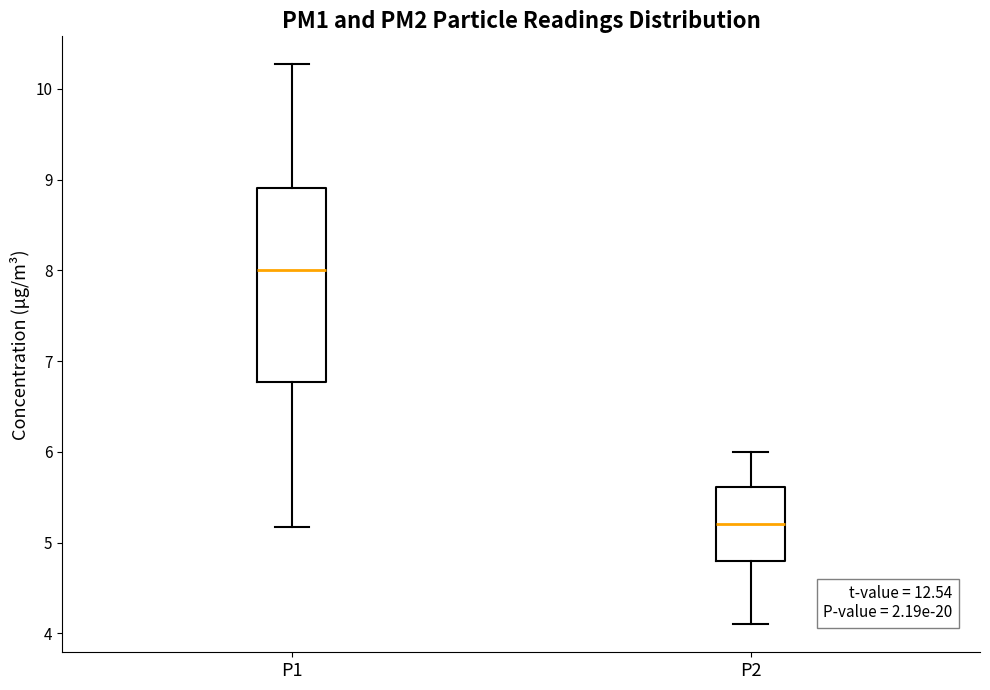

Where does the lower whisker of the box for P2 end on the y-axis? The values are not printed on the chart, so give them approximately, as read against the axis.

4.1